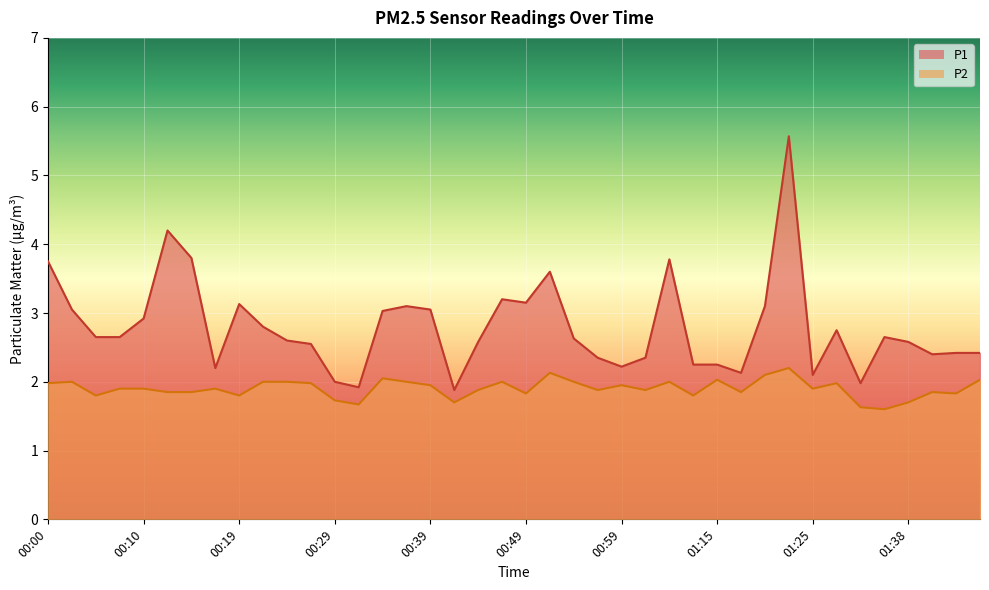

True or false: P2 and P1 cross at least once.

False